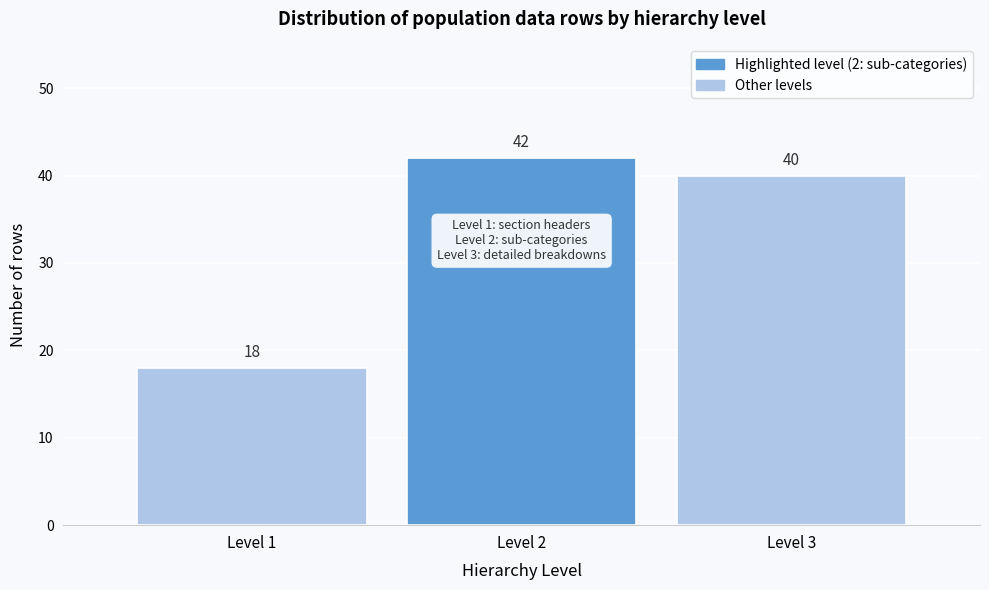

Reading right to left, what are all the values shown in this chart?

40	42	18